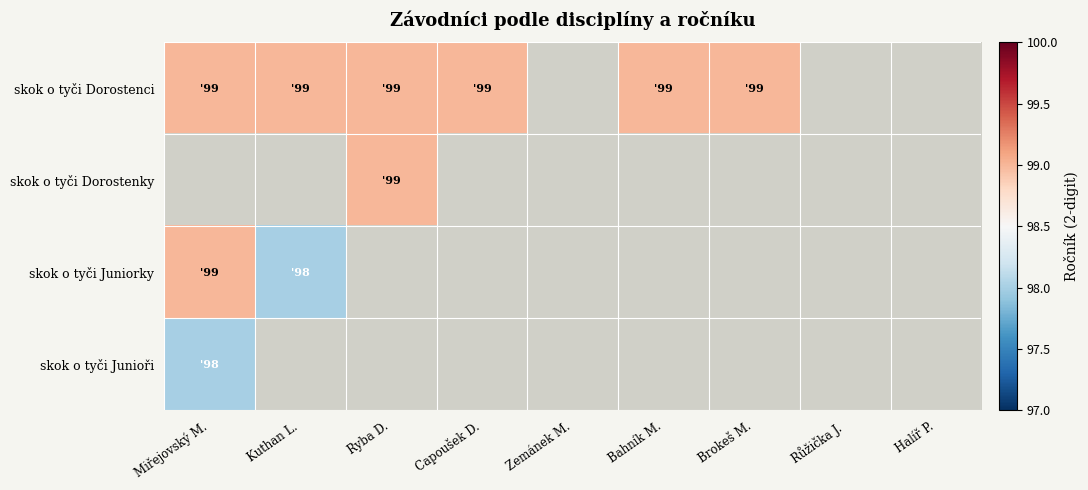

How many positive values does the skok o tyči Dorostenci series have?

6